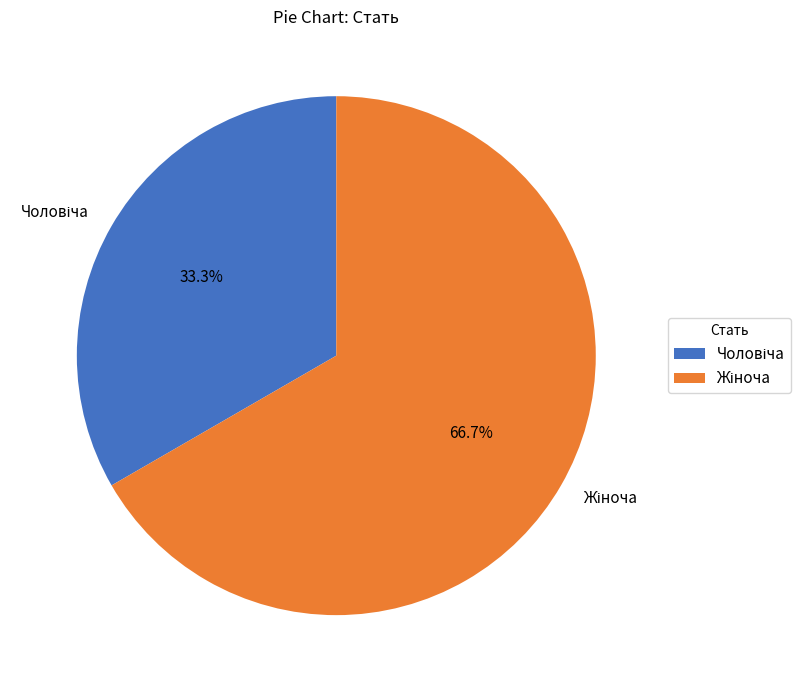

To the nearest percent, what is the average slice percentage?

50%